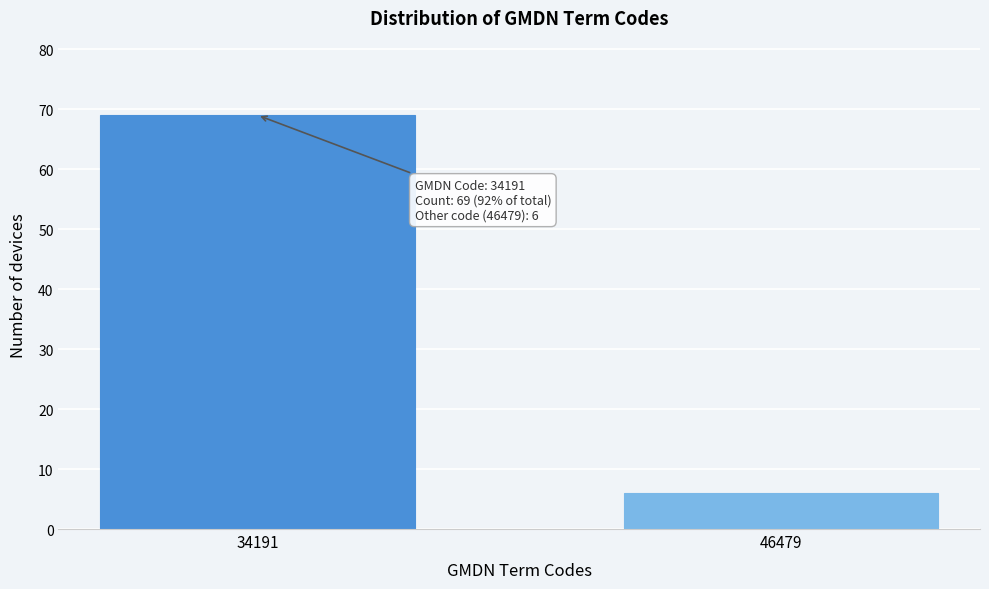

Reading left to right, transcribe all the data shown in this chart.

69	6